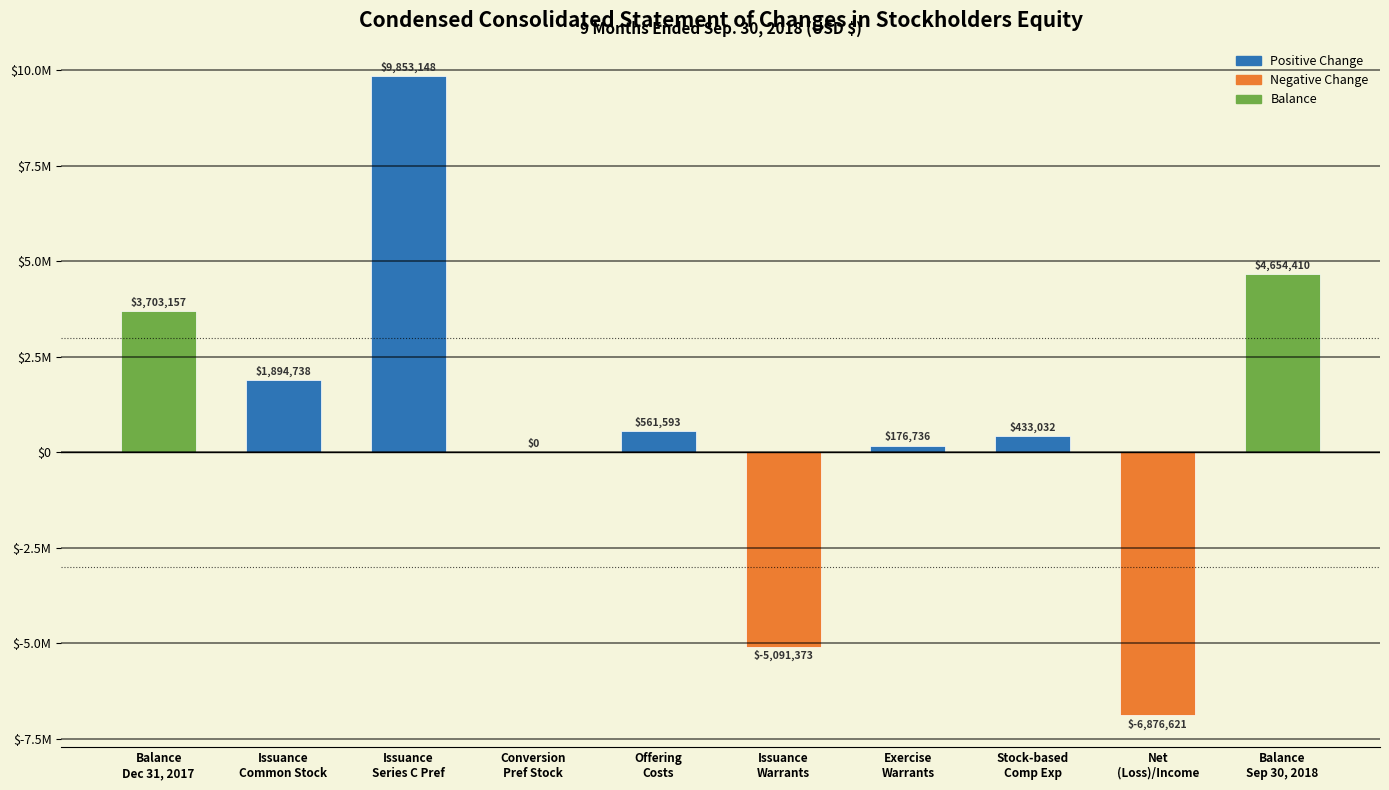

What is the difference between the maximum and minimum values?

16729769